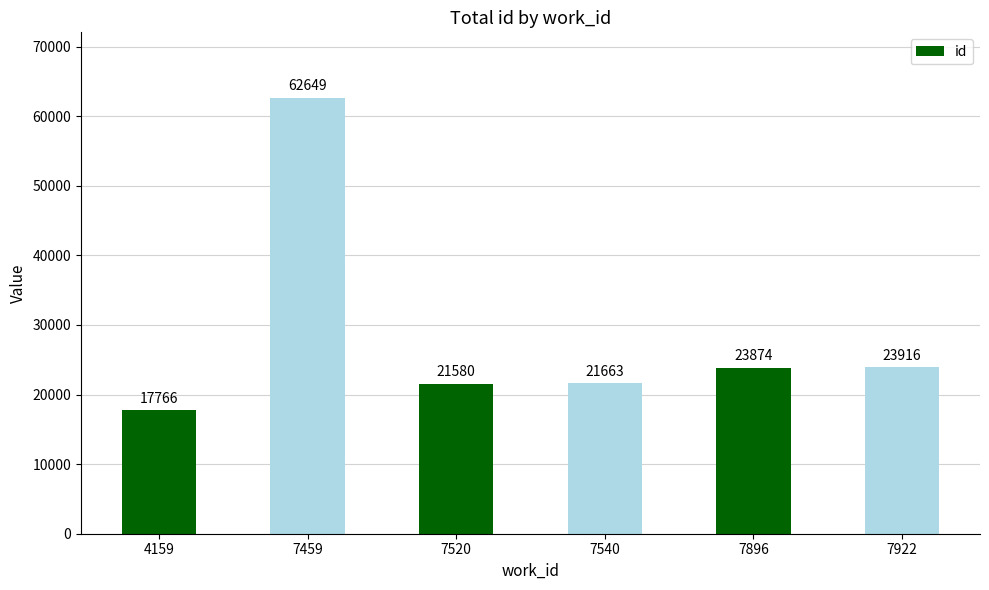

Are the bars grouped side by side (vs. stacked)?

No